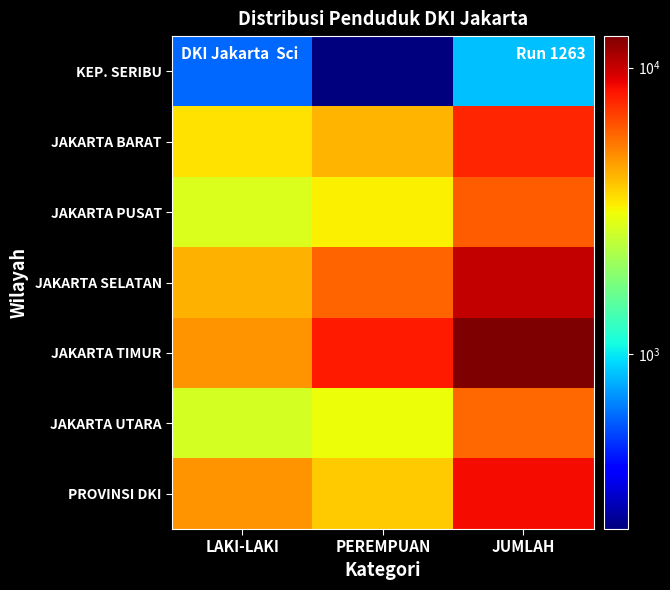

At which category is the sum across all series the highest?

JUMLAH